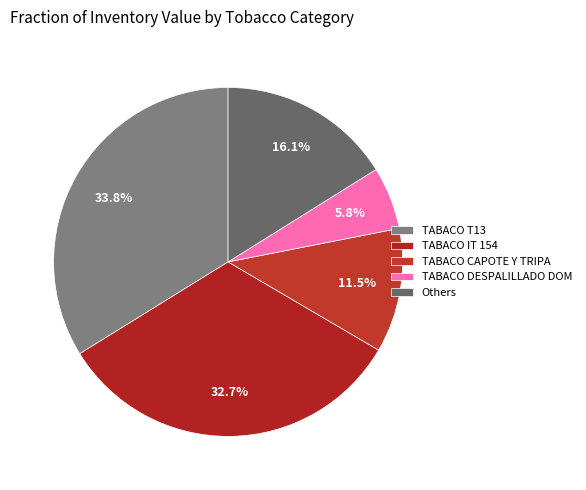

Rank the categories by value from highest to lowest.

TABACO T13, TABACO IT 154, Others, TABACO CAPOTE Y TRIPA, TABACO DESPALILLADO DOM